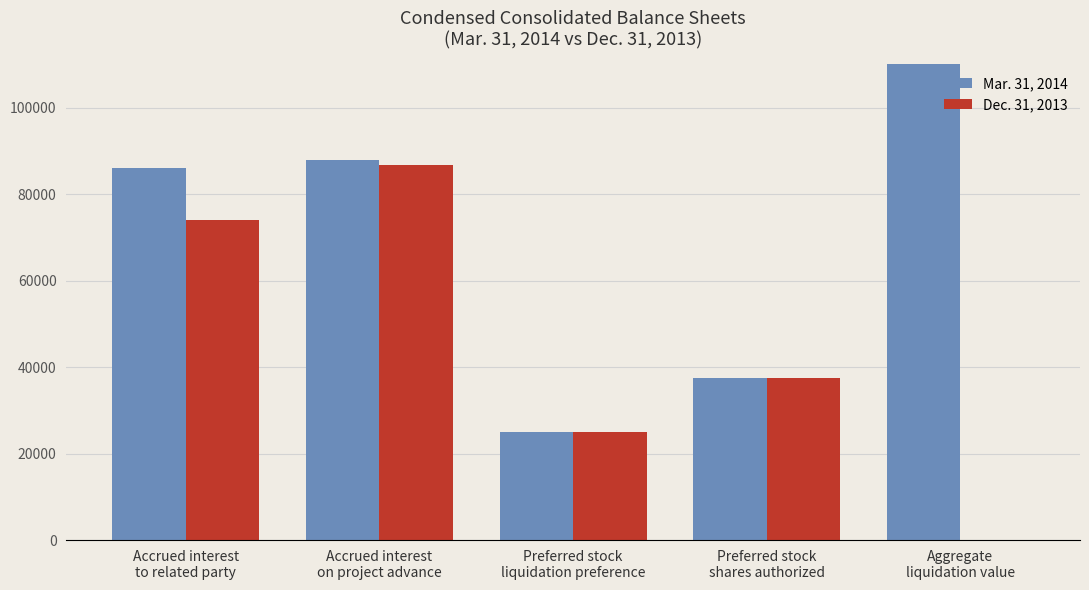

What is the maximum value shown in the chart?

753628